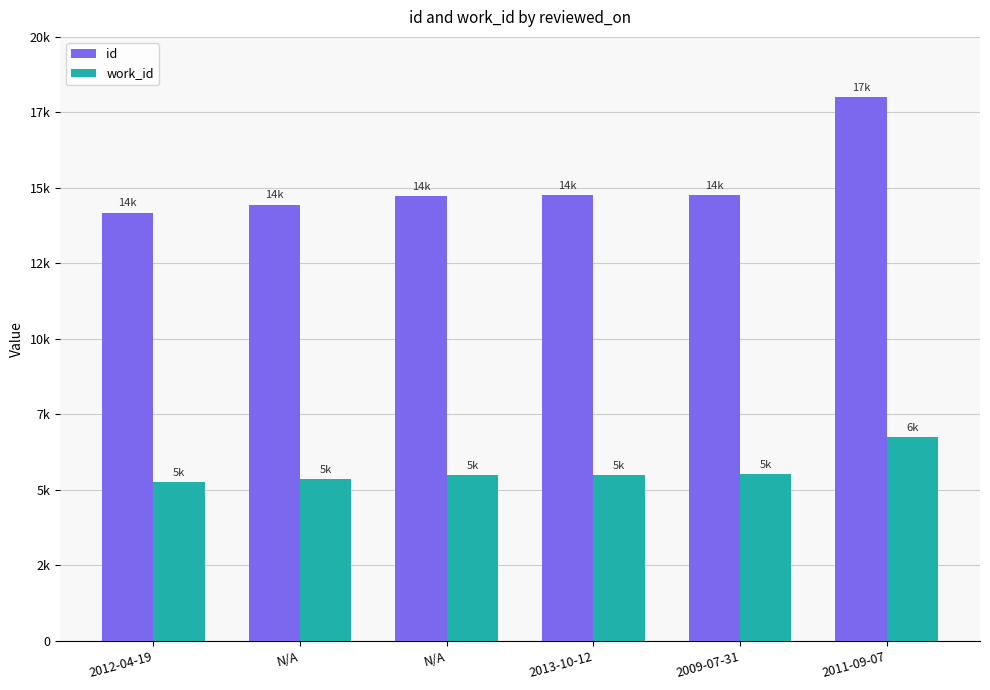

Between N/A and 2013-10-12, which series saw the biggest shift?

id